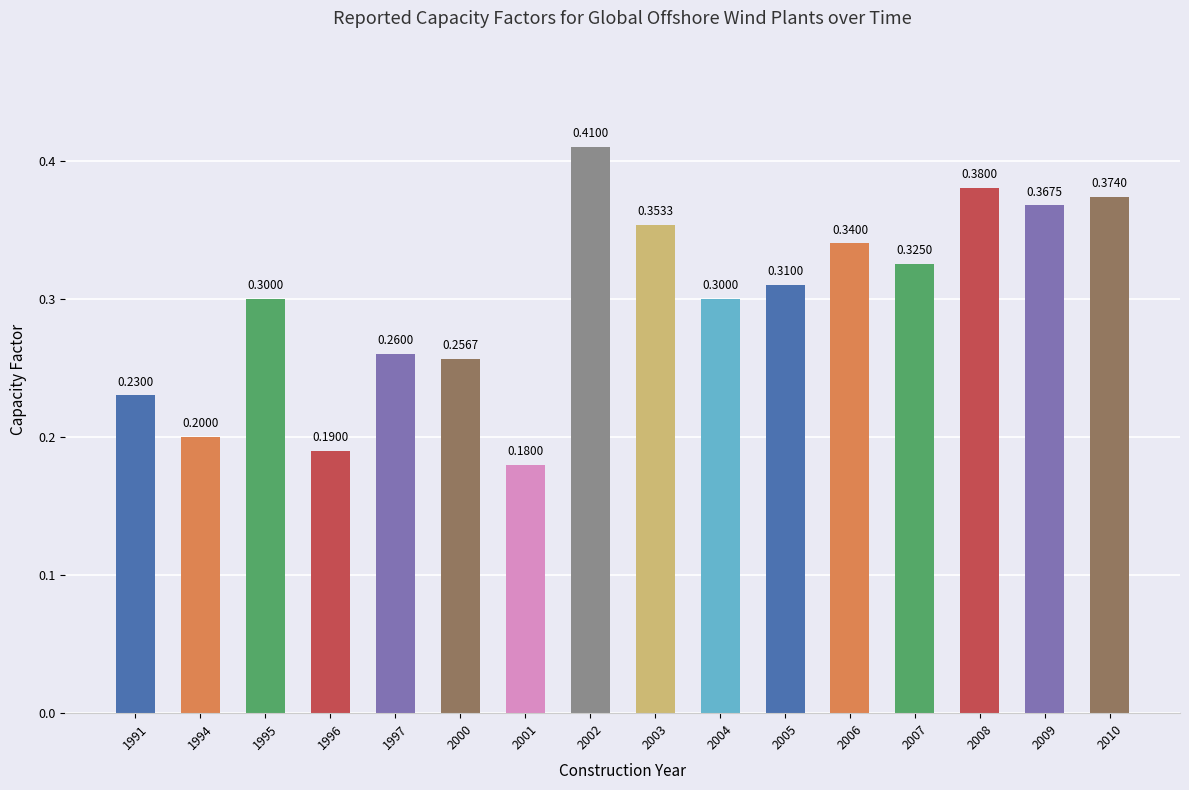

What is the sum of the values at 2010 and 2007?

0.7